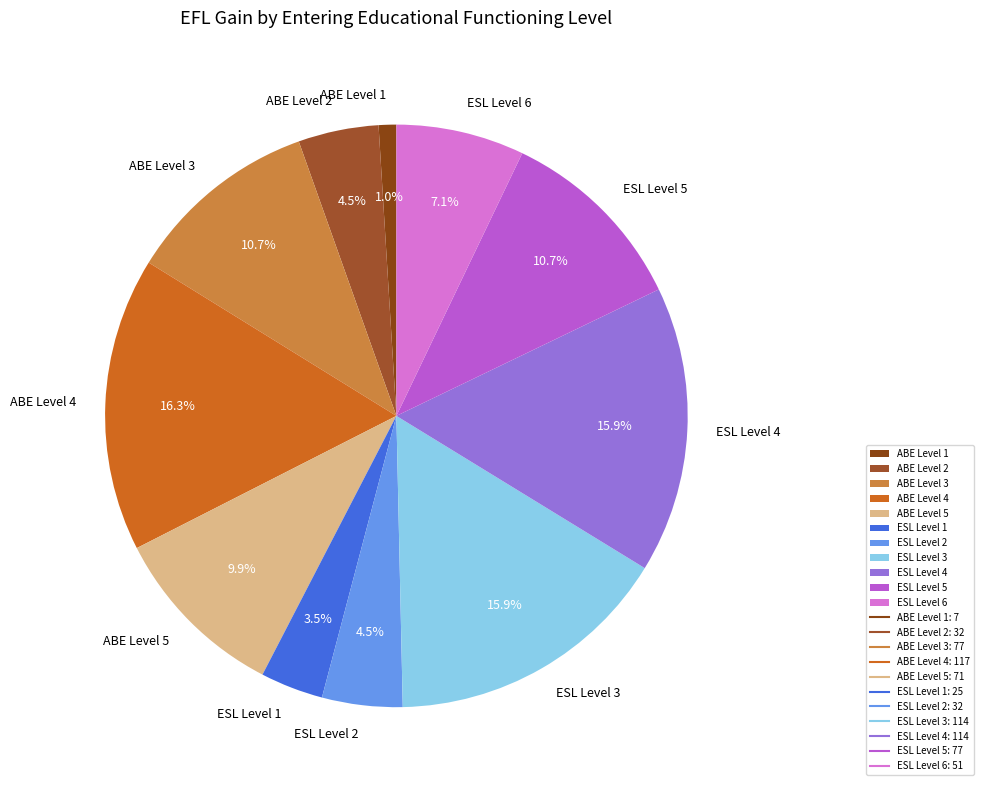

How much of the chart is everything except ABE Level 1?

99.0%